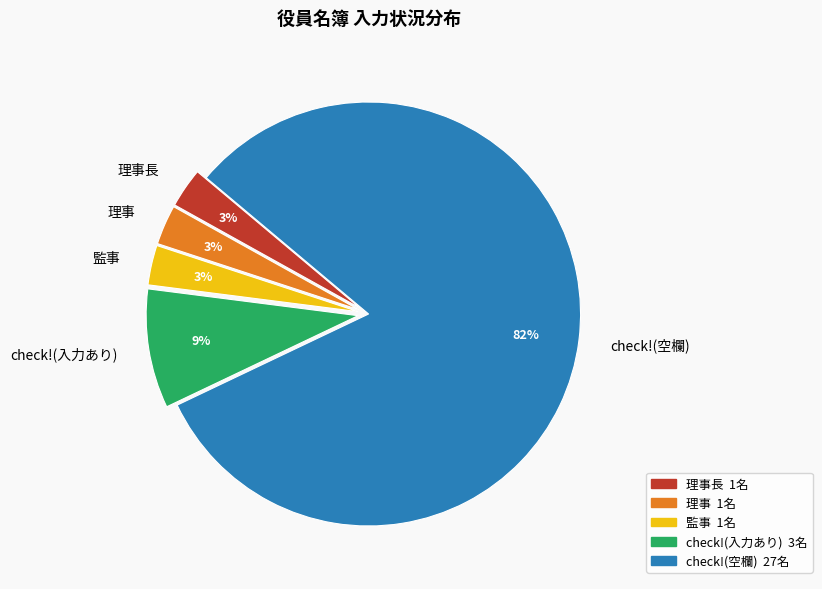

To the nearest percent, what portion does check!(入力あり) represent?

9%